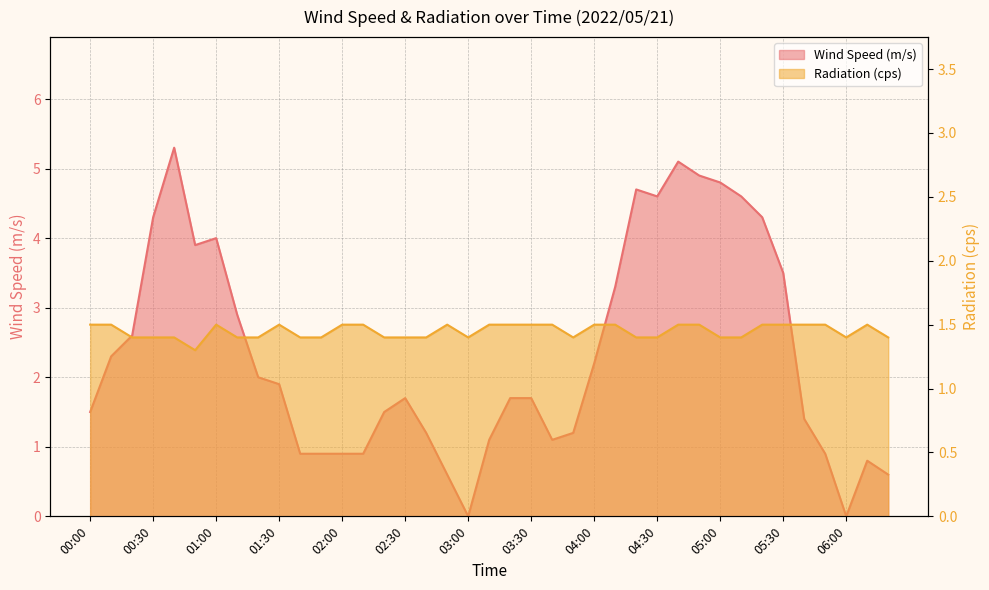

What is the spread (max minus min) of values at 02:00?

0.6